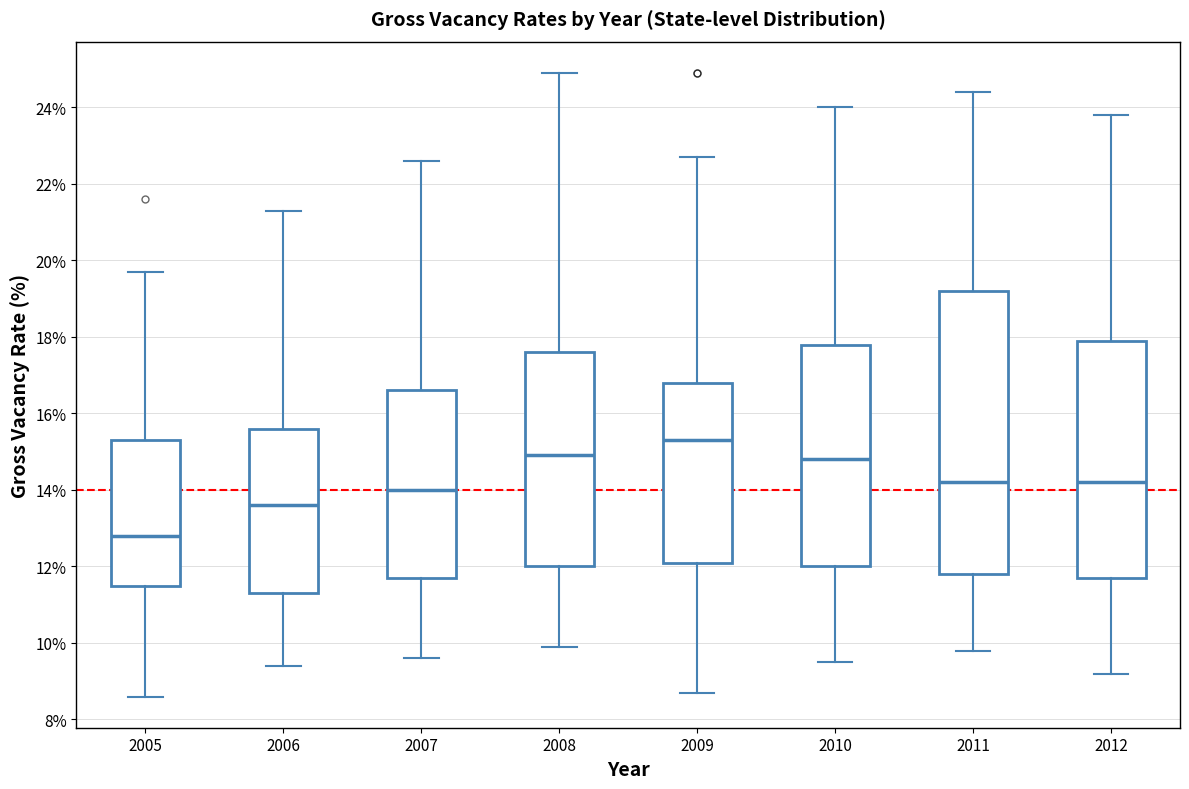

Reading left to right, read every box against the y-axis: the position of its median line, the range the box covers, and the ends of its whiskers. The values are not printed on the chart, so give them approximately, as read against the axis.

2005: median 12.8, box 11.6 to 15.4, whiskers 8.6 to 19.8
2006: median 13.6, box 11.4 to 15.6, whiskers 9.4 to 21.4
2007: median 14.0, box 11.8 to 16.6, whiskers 9.6 to 22.6
2008: median 15.0, box 12.0 to 17.6, whiskers 10.0 to 25.0
2009: median 15.4, box 12.2 to 16.8, whiskers 8.8 to 22.8
2010: median 14.8, box 12.0 to 17.8, whiskers 9.6 to 24.0
2011: median 14.2, box 11.8 to 19.2, whiskers 9.8 to 24.4
2012: median 14.2, box 11.8 to 18.0, whiskers 9.2 to 23.8